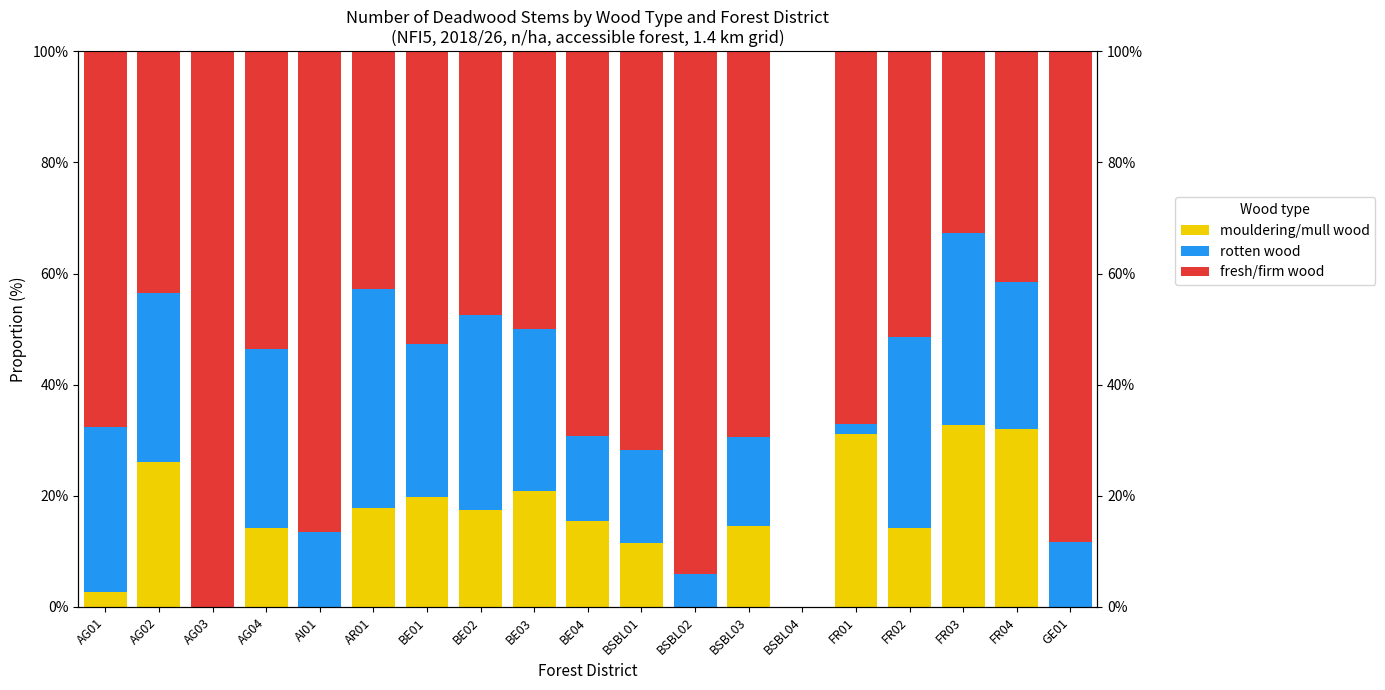

Reading left to right, list all the values displayed in this chart.

mouldering/mull wood: AG01=2.7	AG02=26.1	AG03=0.0	AG04=14.3	AI01=0.0	AR01=17.9	BE01=19.7	BE02=17.5	BE03=20.8	BE04=15.4	BSBL01=11.5	BSBL02=0.0	BSBL03=14.5	BSBL04=0.0	FR01=31.1	FR02=14.3	FR03=32.8	FR04=32.1	GE01=0.0
rotten wood: AG01=29.7	AG02=30.4	AG03=0.0	AG04=32.1	AI01=13.6	AR01=39.3	BE01=27.6	BE02=35.0	BE03=29.2	BE04=15.4	BSBL01=16.7	BSBL02=5.9	BSBL03=16.1	BSBL04=0.0	FR01=1.9	FR02=34.3	FR03=34.5	FR04=26.4	GE01=11.7
fresh/firm wood: AG01=67.6	AG02=43.5	AG03=100.0	AG04=53.6	AI01=86.4	AR01=42.9	BE01=52.6	BE02=47.5	BE03=50.0	BE04=69.2	BSBL01=71.8	BSBL02=94.1	BSBL03=69.4	BSBL04=0.0	FR01=67.0	FR02=51.4	FR03=32.8	FR04=41.5	GE01=88.3